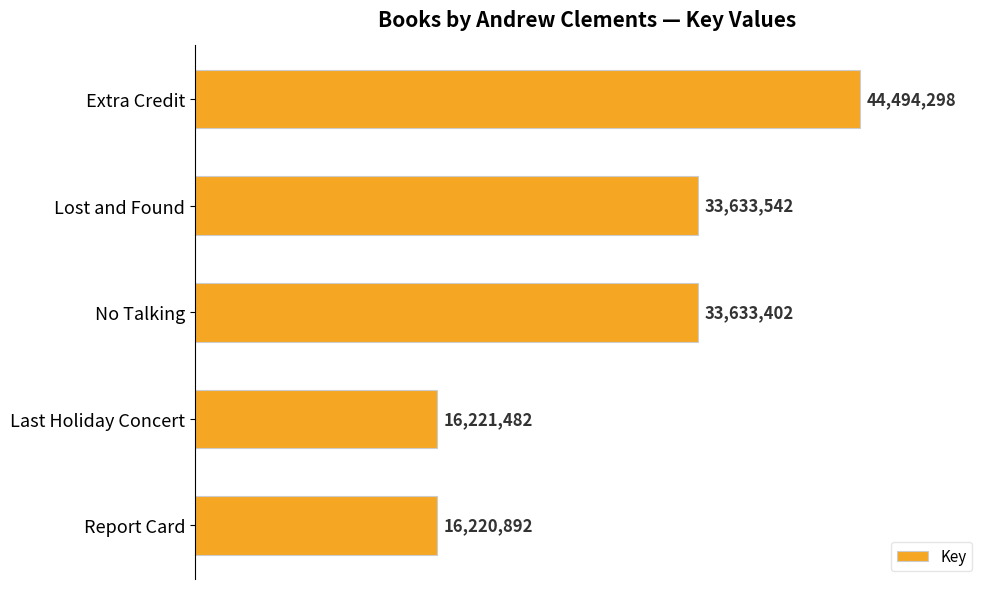

Are the bars horizontal?

Yes